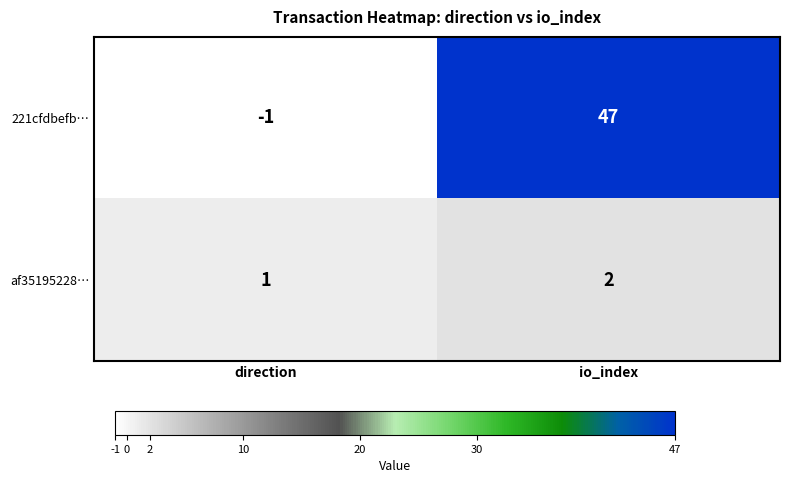

At which label does af35195228… reach its peak?

io_index